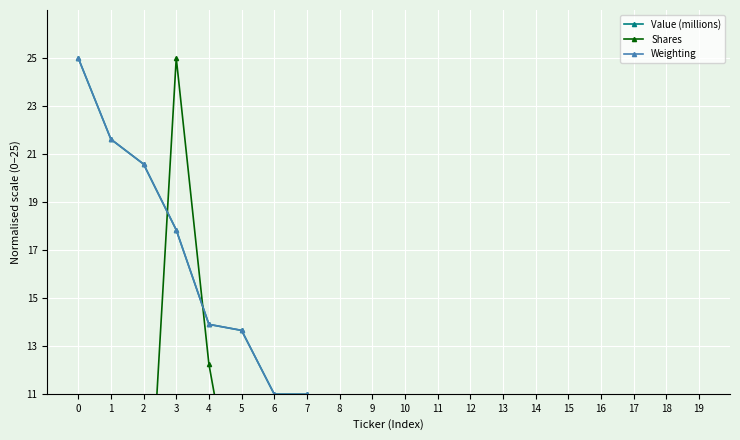

What is the difference between the Weighting values at 18 and 0?

21.4